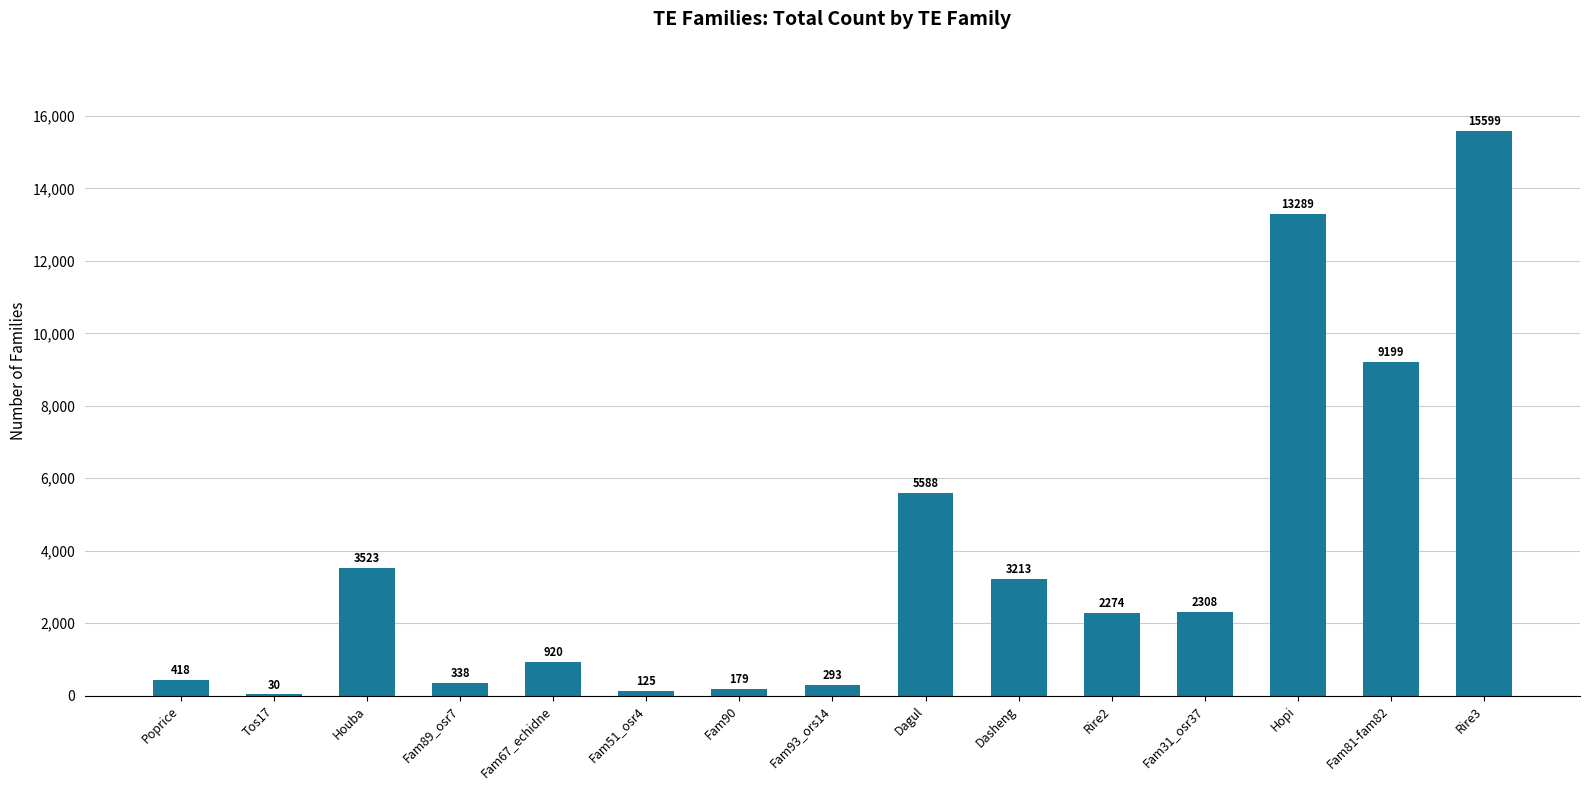

What is the sum of the values at Hopi and Fam90?

13468